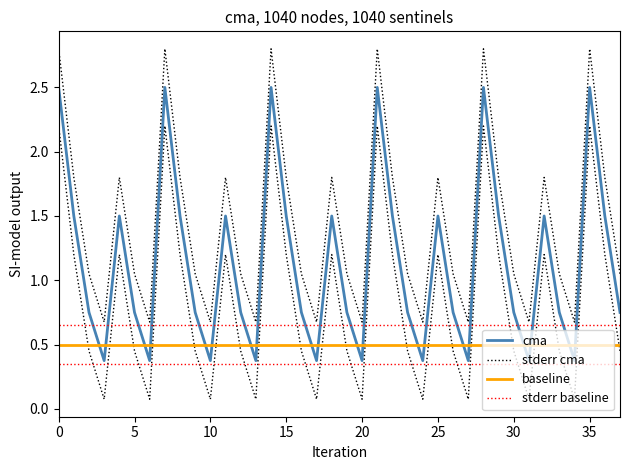

What is the label of the 28th point from the left?

27